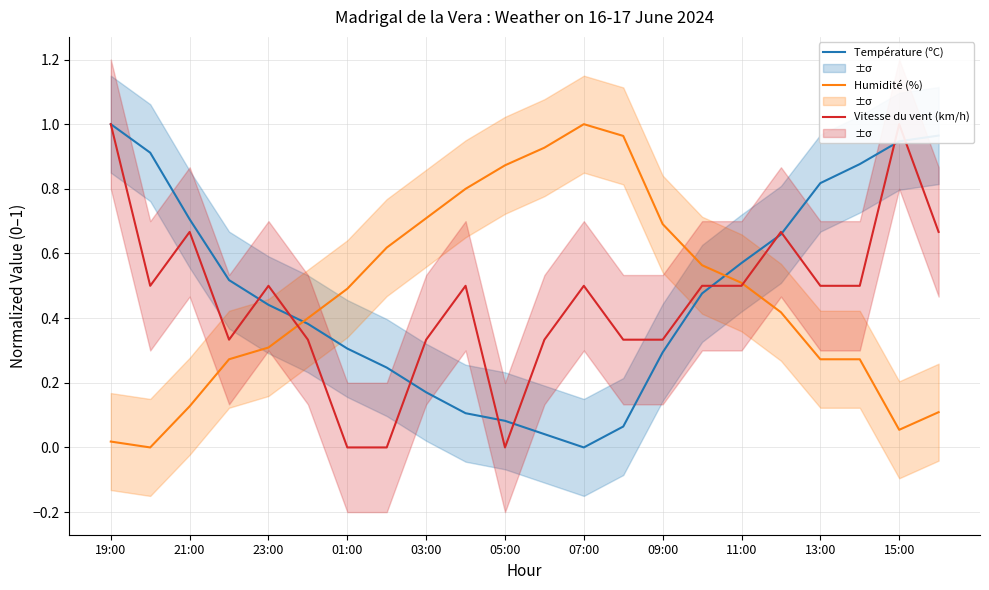

At which label does Température (ºC) reach its minimum?

07:00